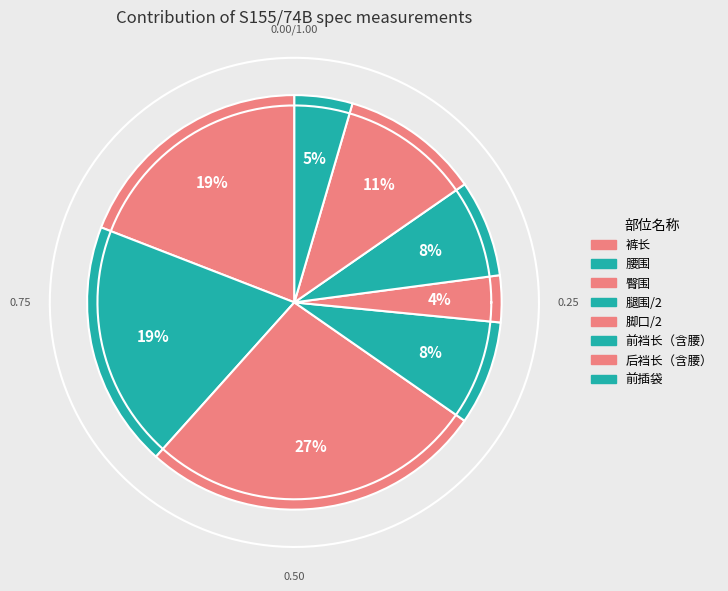

To the nearest percent, what is the combined percentage of 腿围/2 and 臀围?

35%